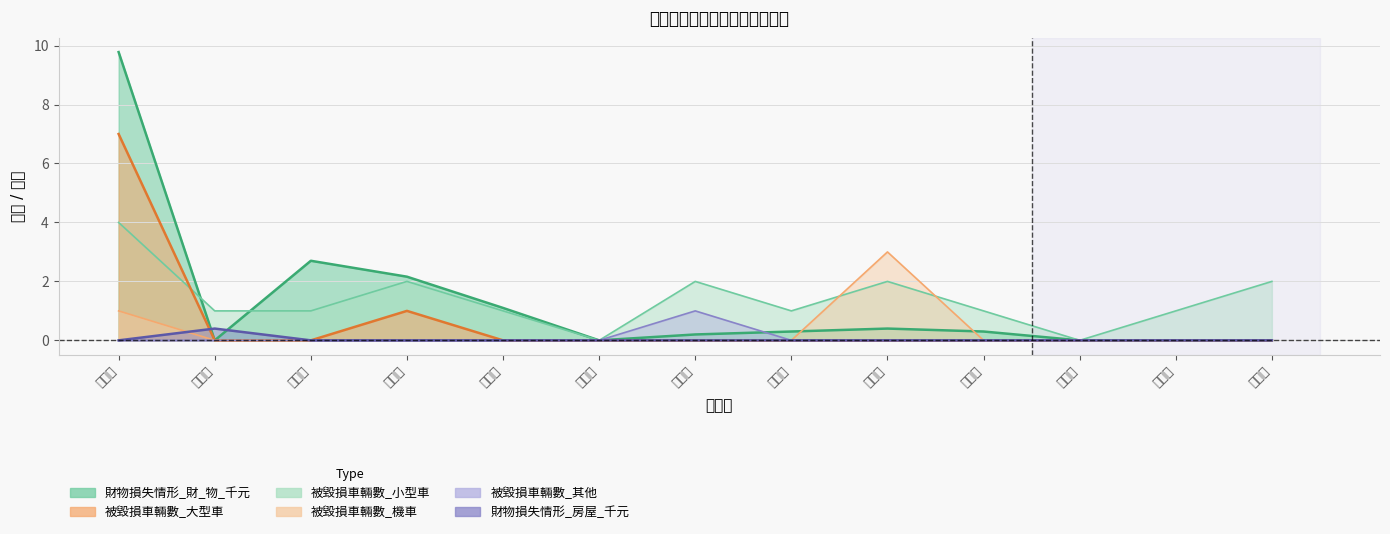

What is the maximum value for 被毀損車輛數_其他?

1.0